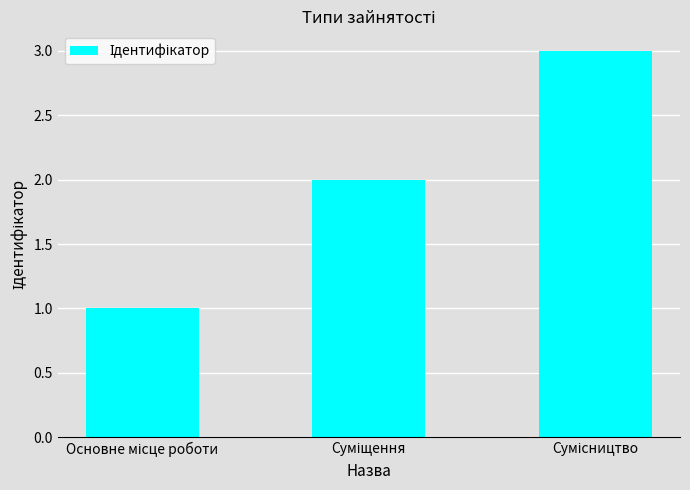

Reading left to right, transcribe all the data shown in this chart.

1	2	3